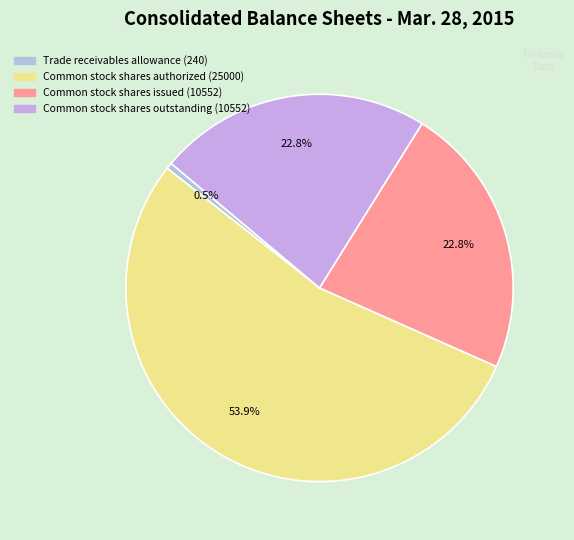

Does Common stock shares authorized (25000) represent more than half of the total?

Yes